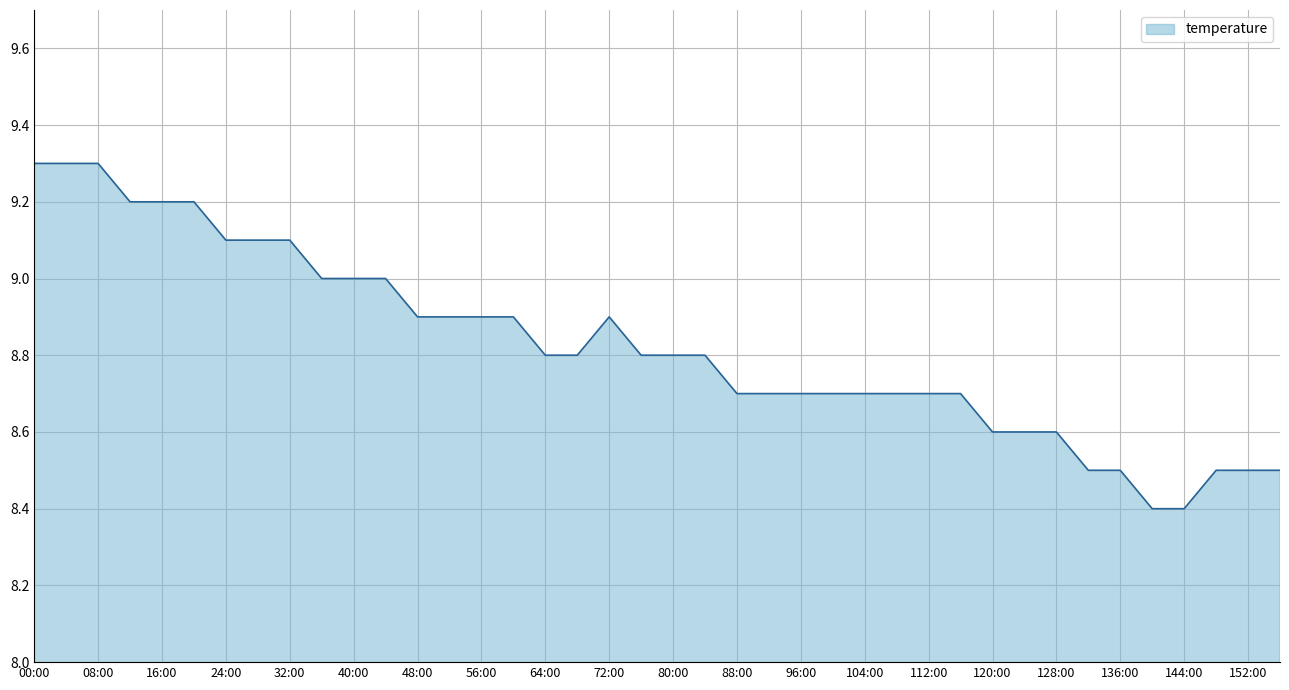

What is the difference between the maximum and minimum values?

0.9